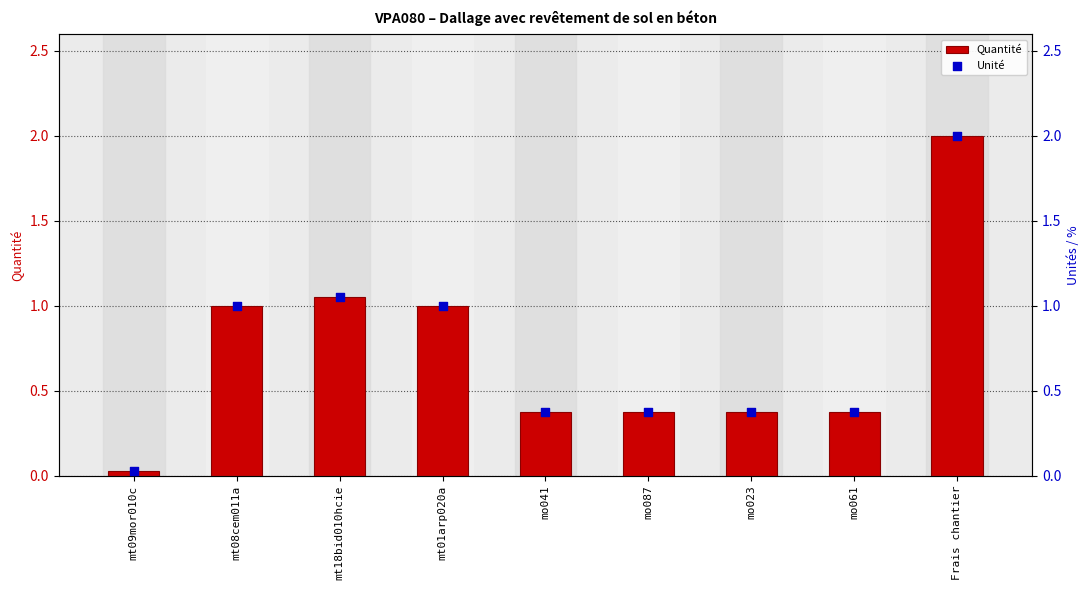

Which series reaches the minimum Y coordinate?

Quantité